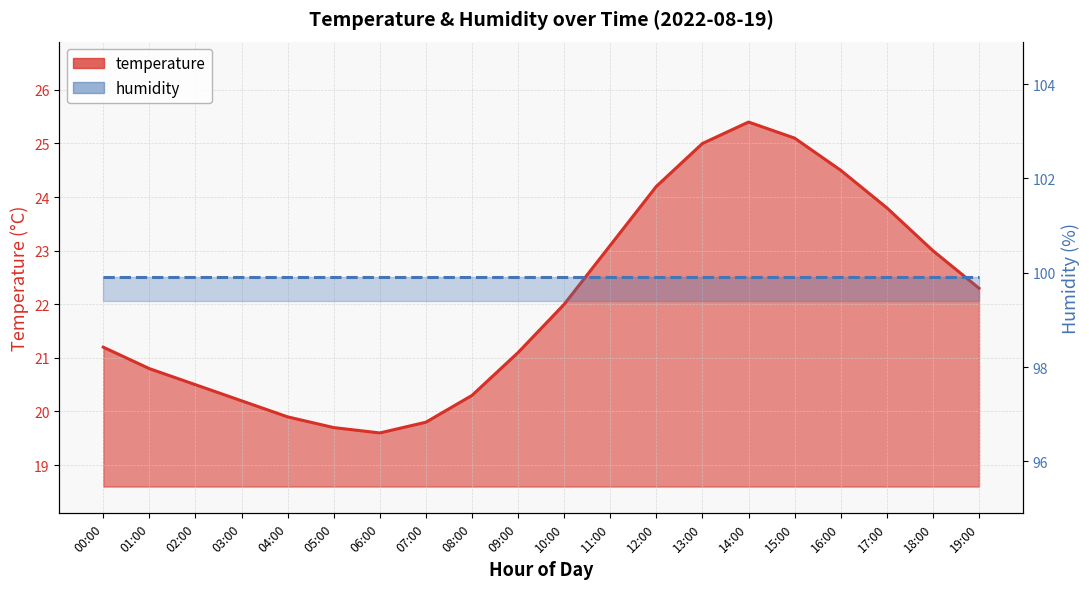

What is the label of the 5th point from the left?

04:00